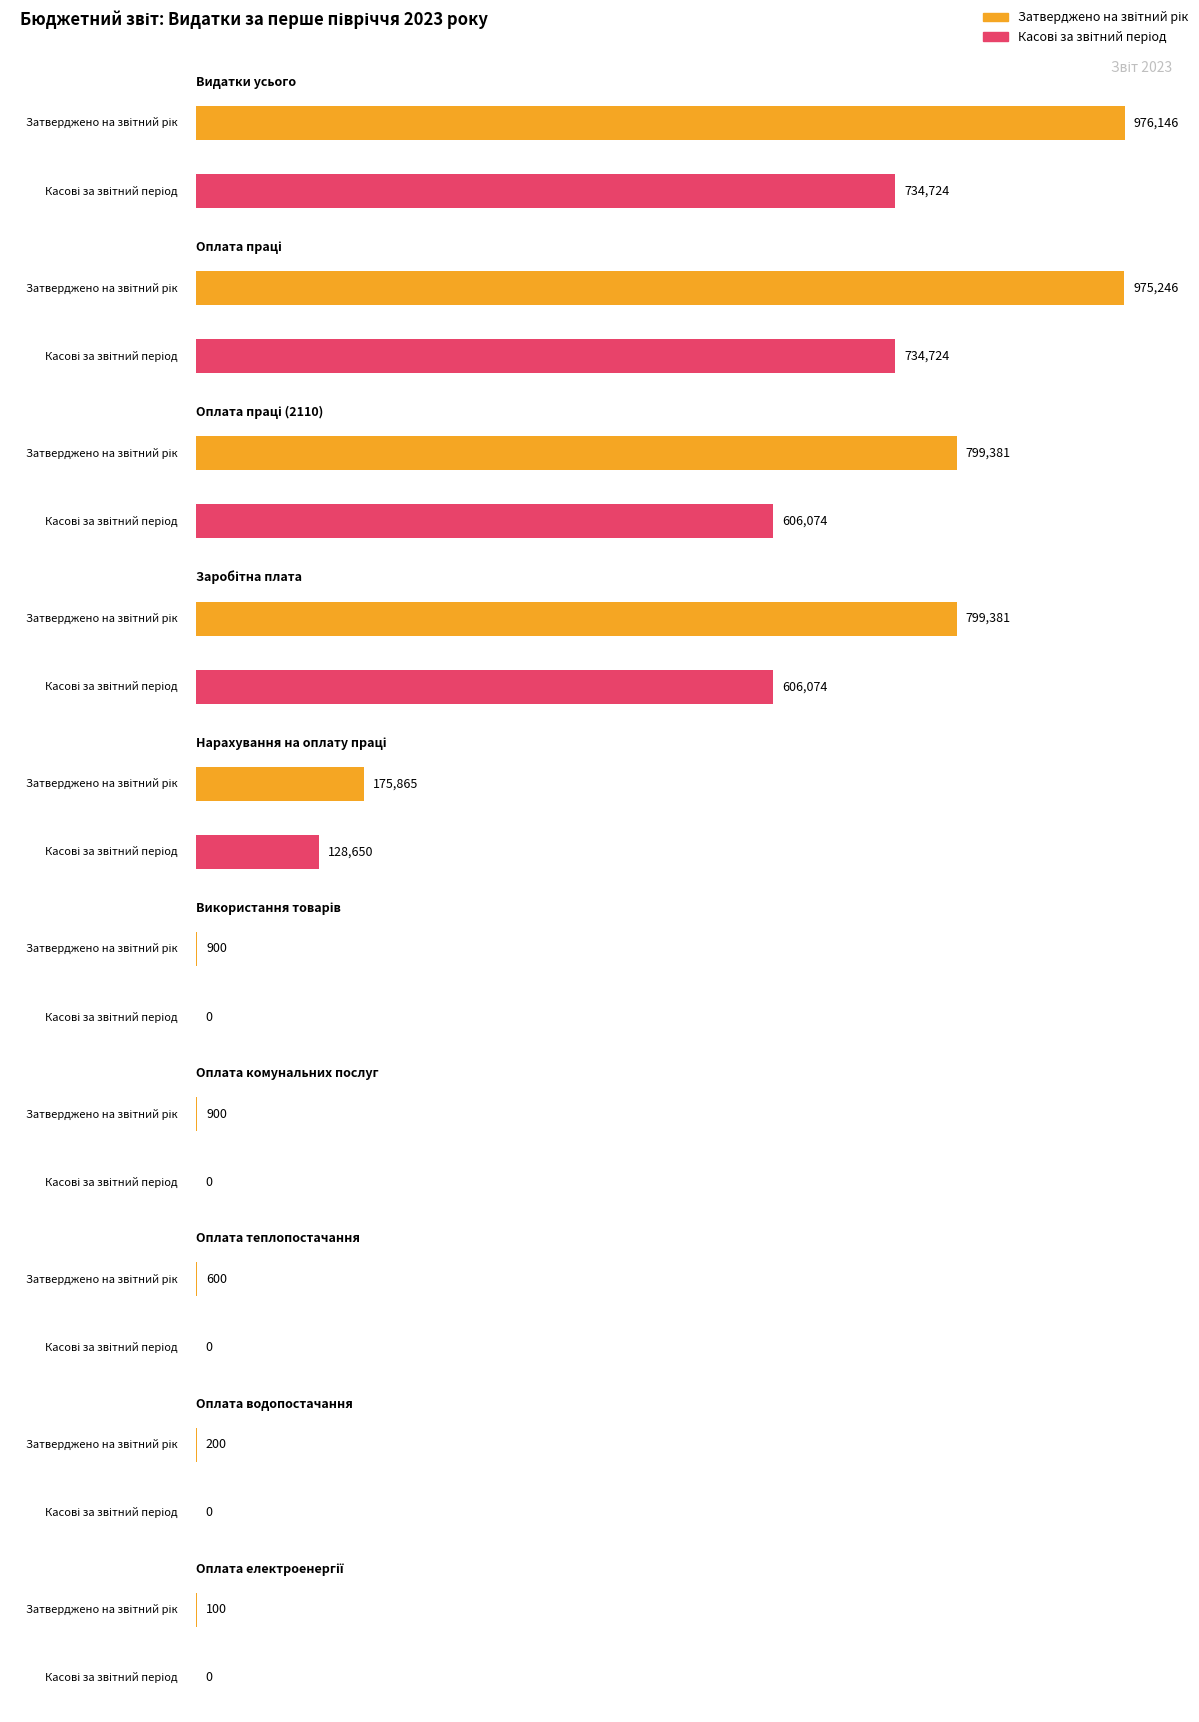

The Касові за звітний період series shows 330464.5 at Оплата електроенергії. True or false?

False